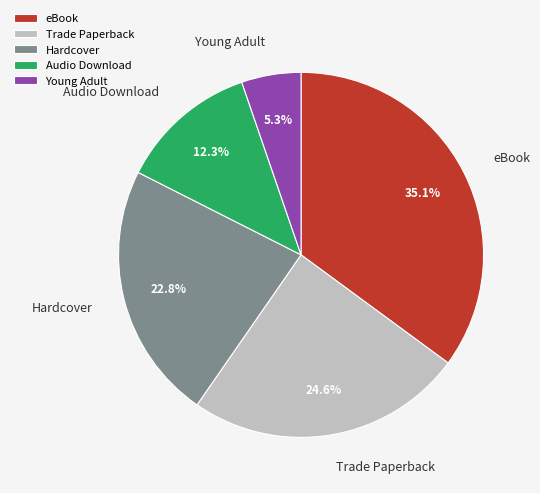

Which slice is the largest?

eBook